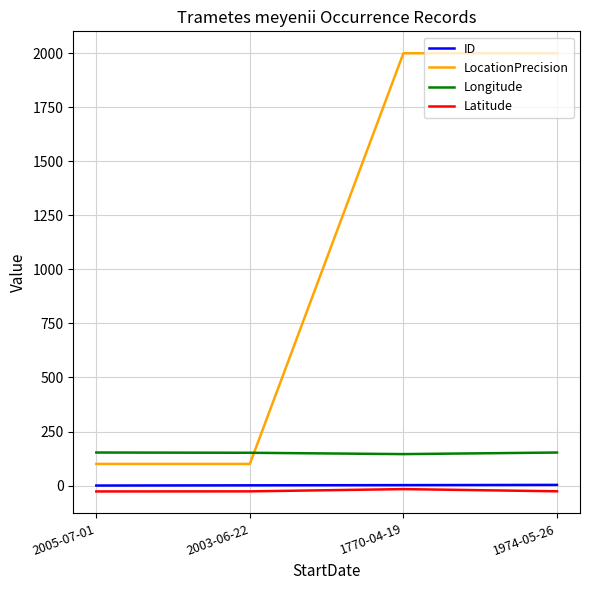

Is the value of ID at 2003-06-22 greater than the value of LocationPrecision at 1770-04-19?

No